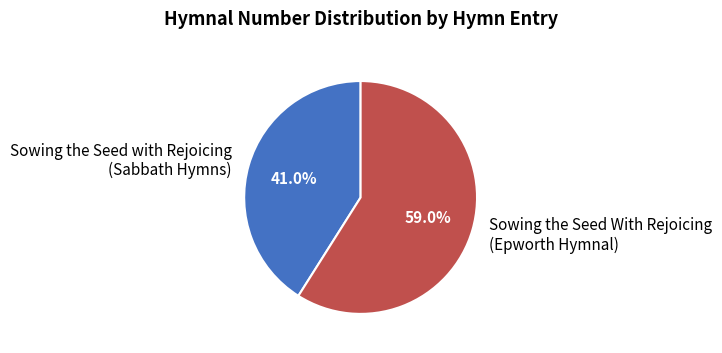

Which slice is the largest?

Sowing the Seed With Rejoicing (Epworth Hymnal)